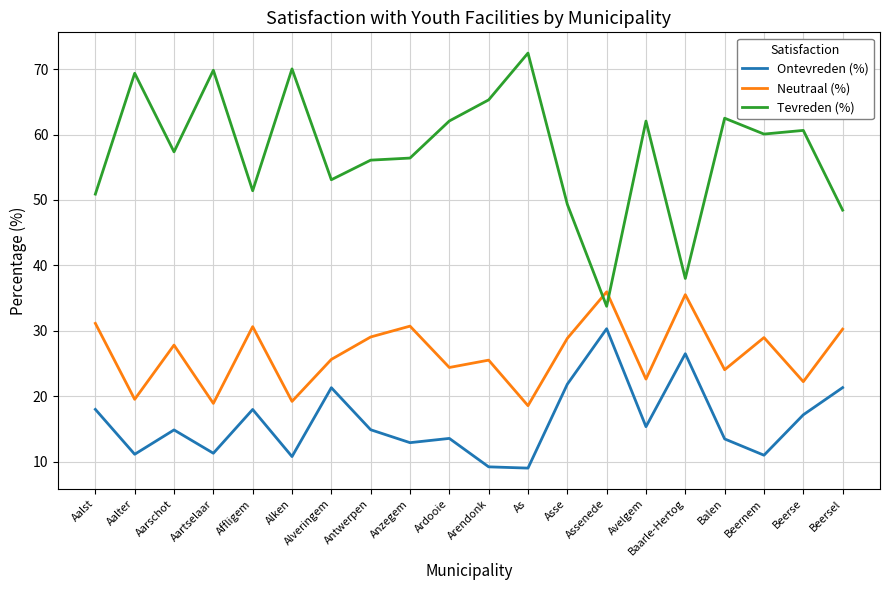

List the series in order of their overall mean, lowest first.

Ontevreden (%), Neutraal (%), Tevreden (%)